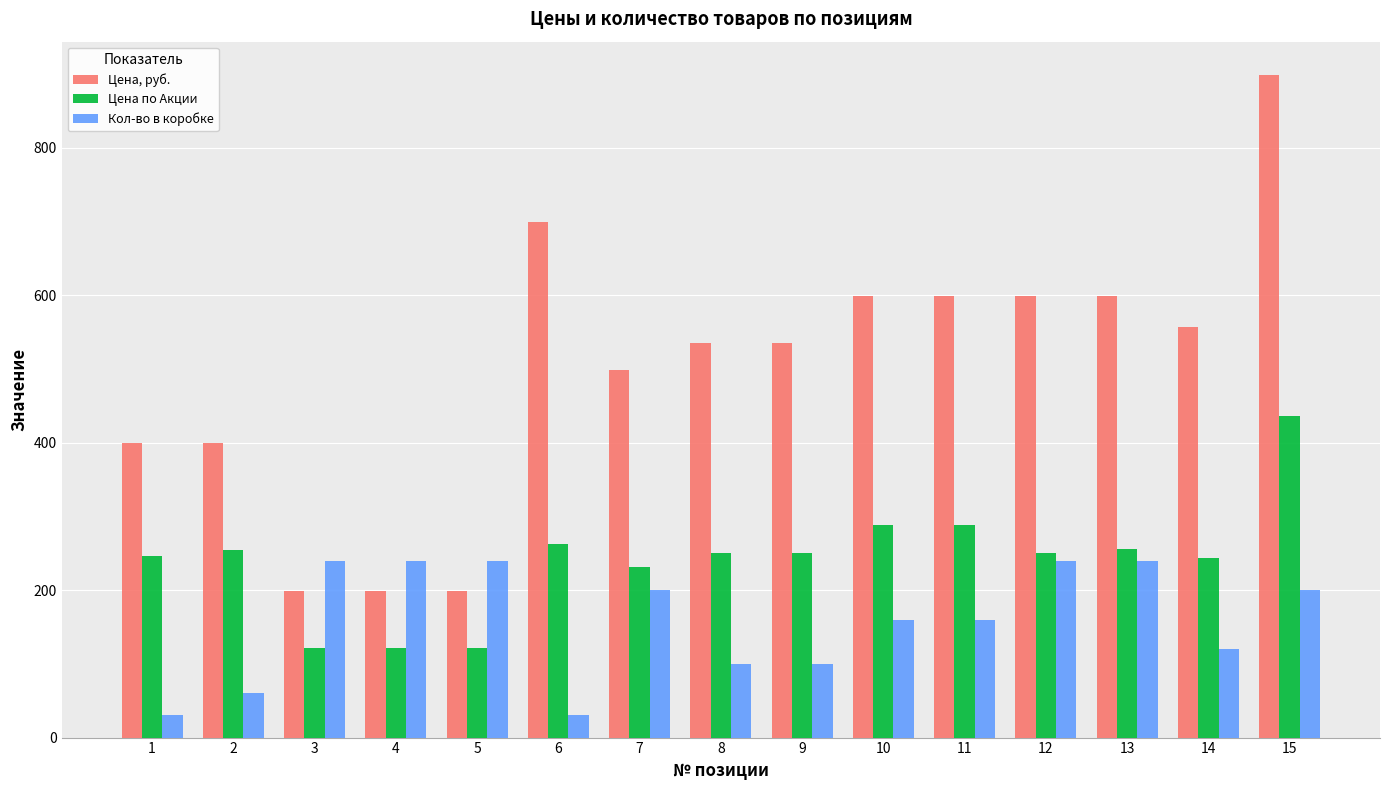

Is it true that Кол-во в коробке equals 44 at 9?

False